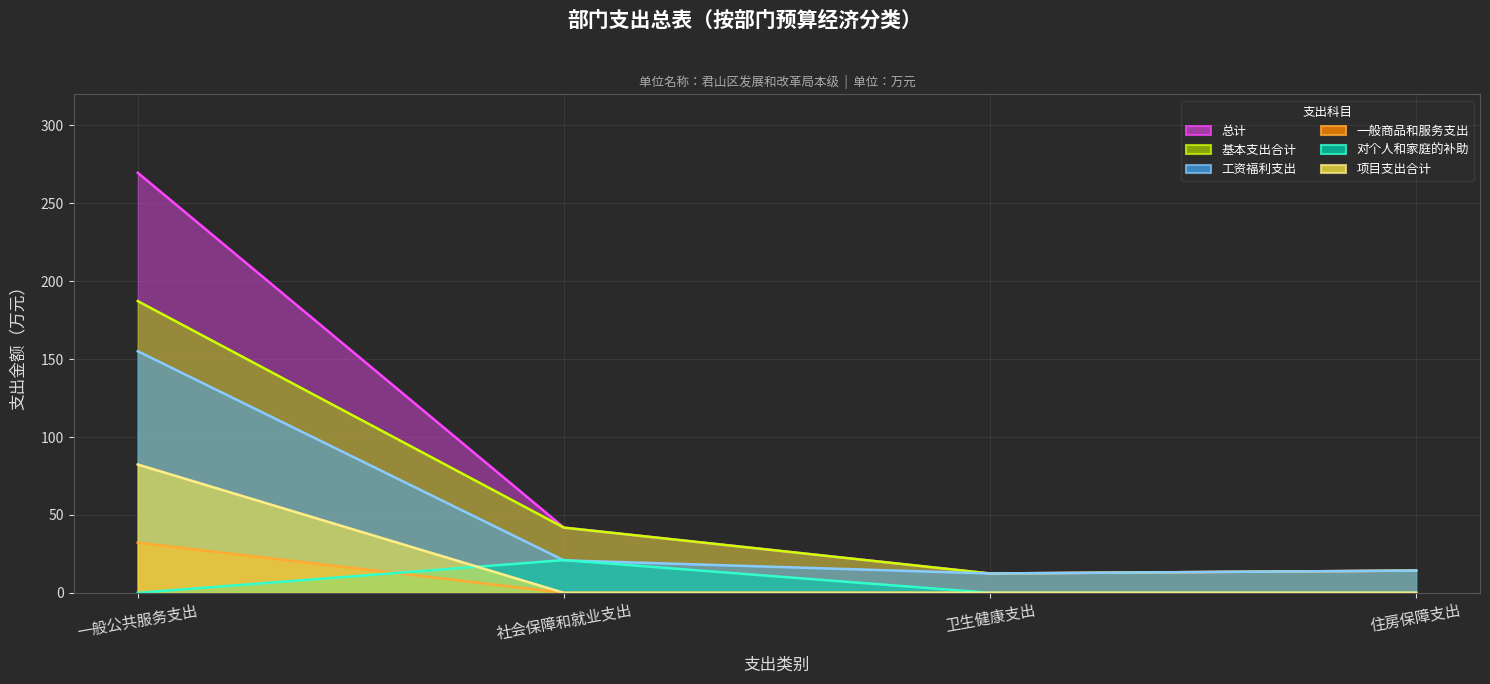

True or false: 总计 and 一般商品和服务支出 intersect in this chart.

False